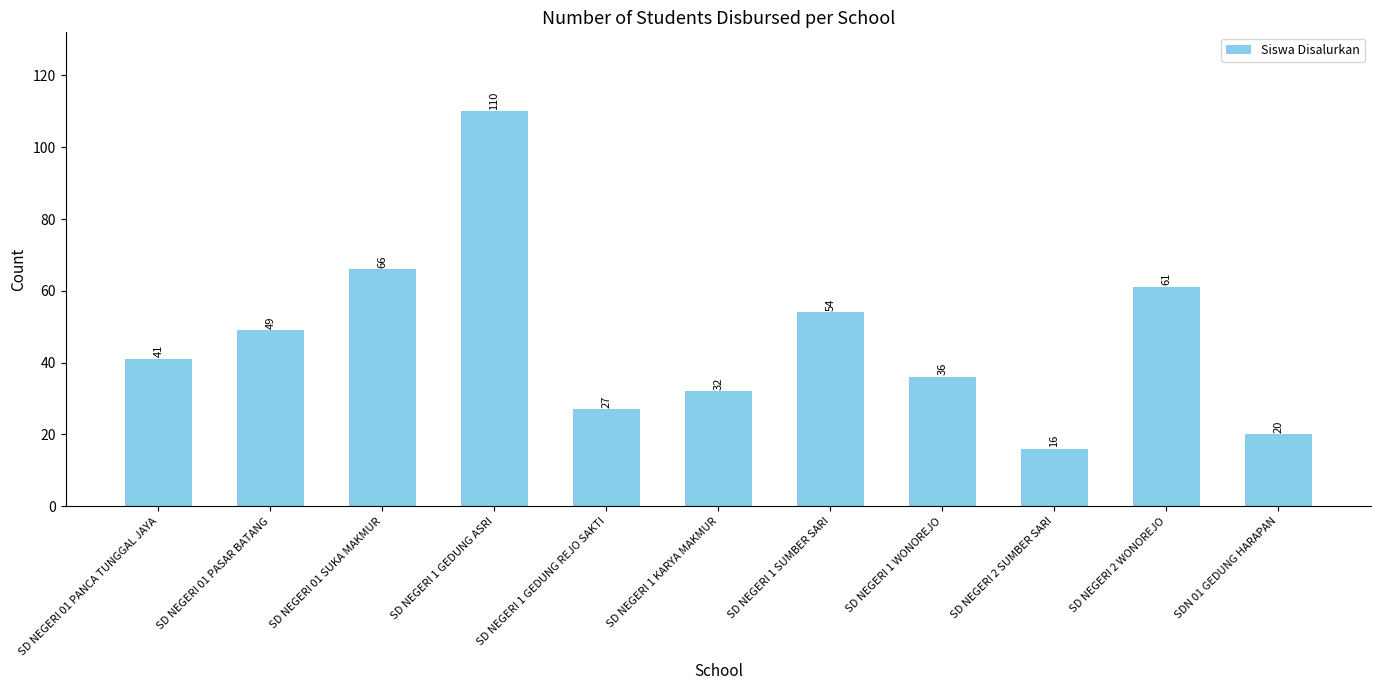

Does the chart contain any negative values?

No